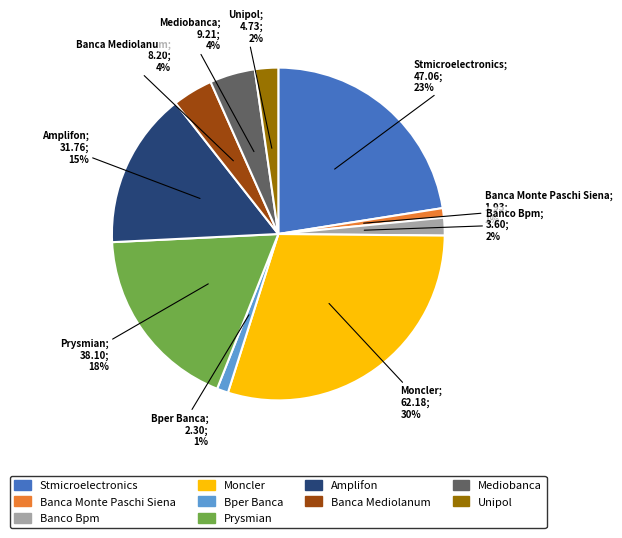

Which slice is the largest?

Moncler